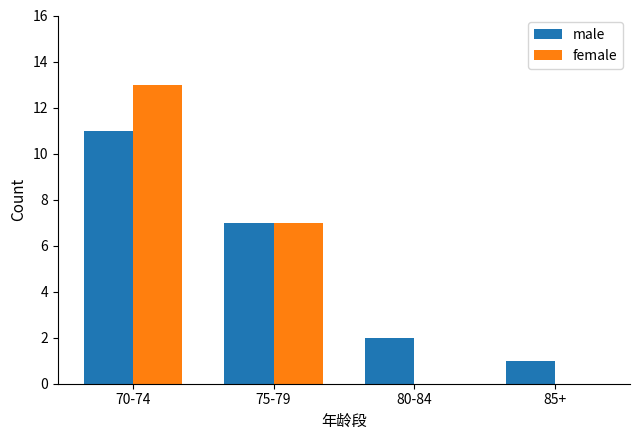

What is the maximum value for male?

11